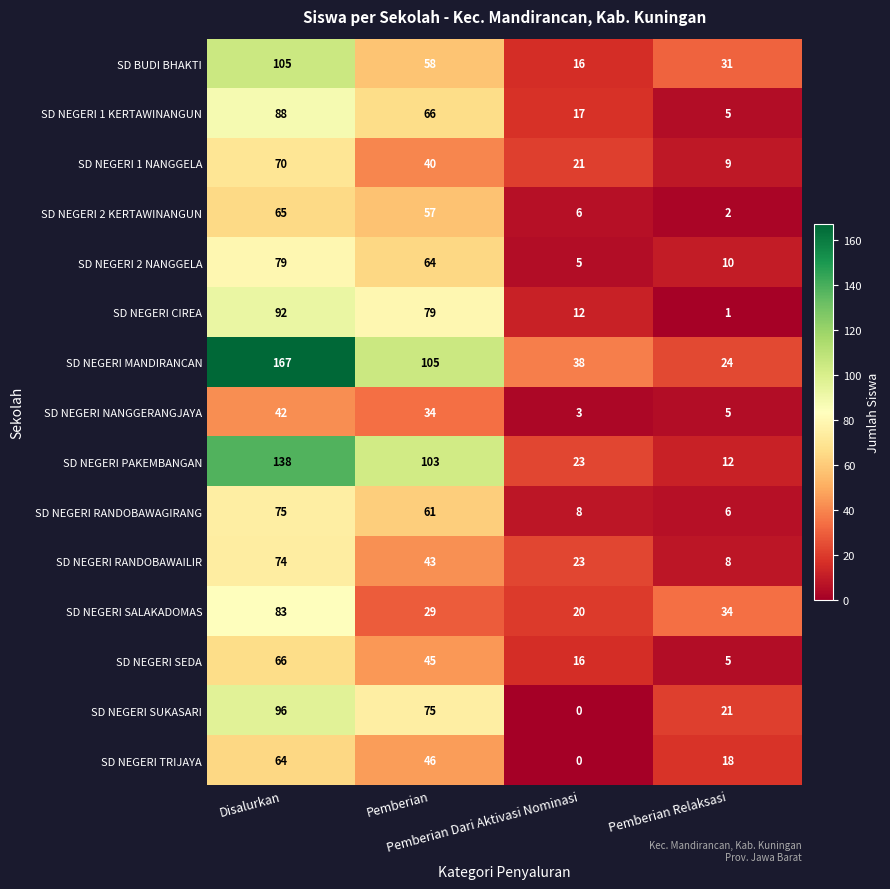

At how many categories does at least one series exceed 152?

1